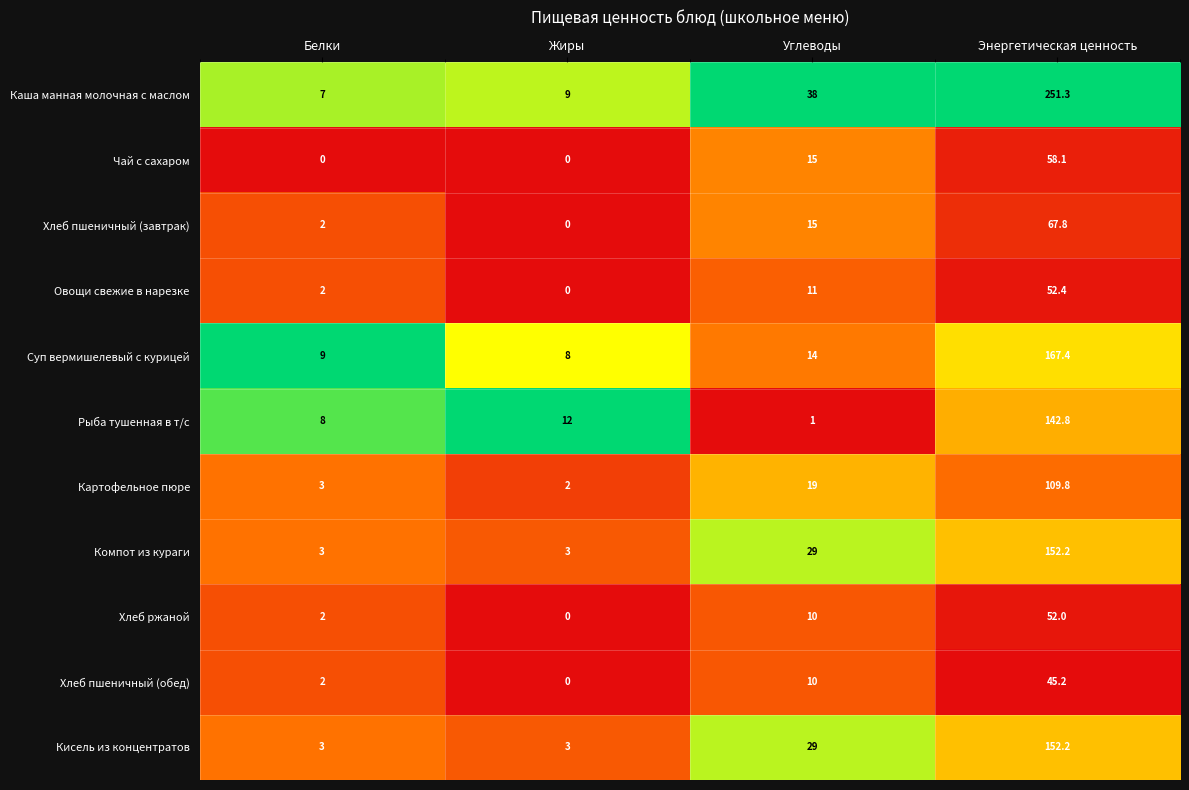

Between Белки and Жиры, which series saw the biggest shift?

Рыба тушенная в т/с